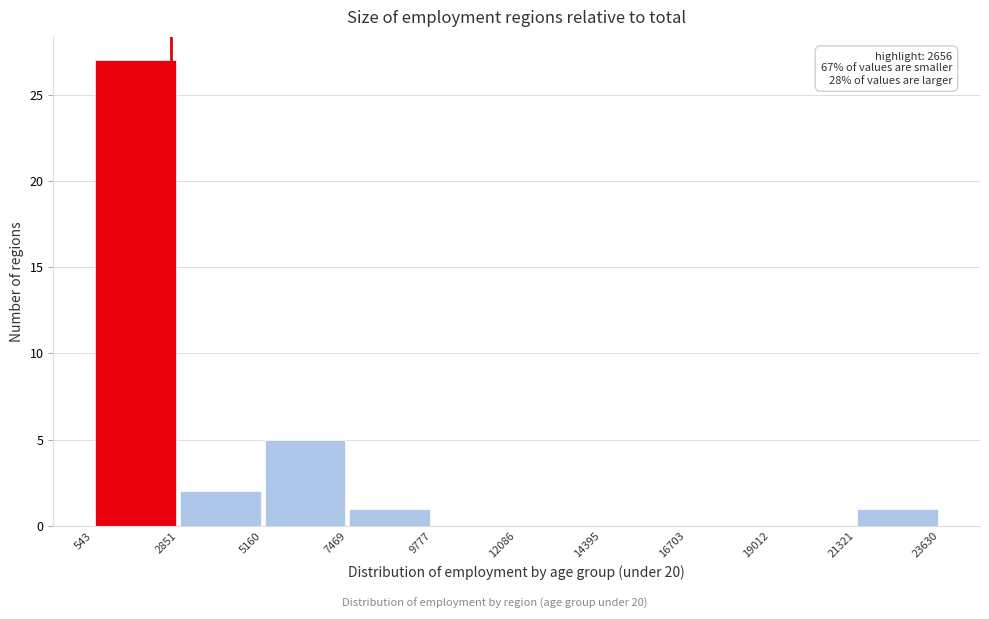

Over which range of the x-axis is the bar tallest?

543 to 2851